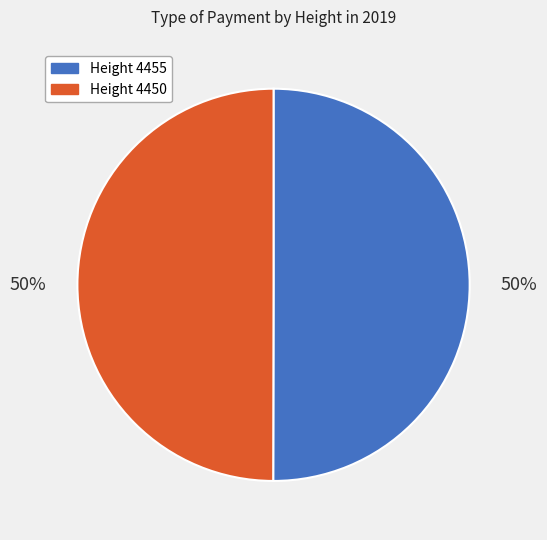

To the nearest percent, what is the average slice percentage?

50%